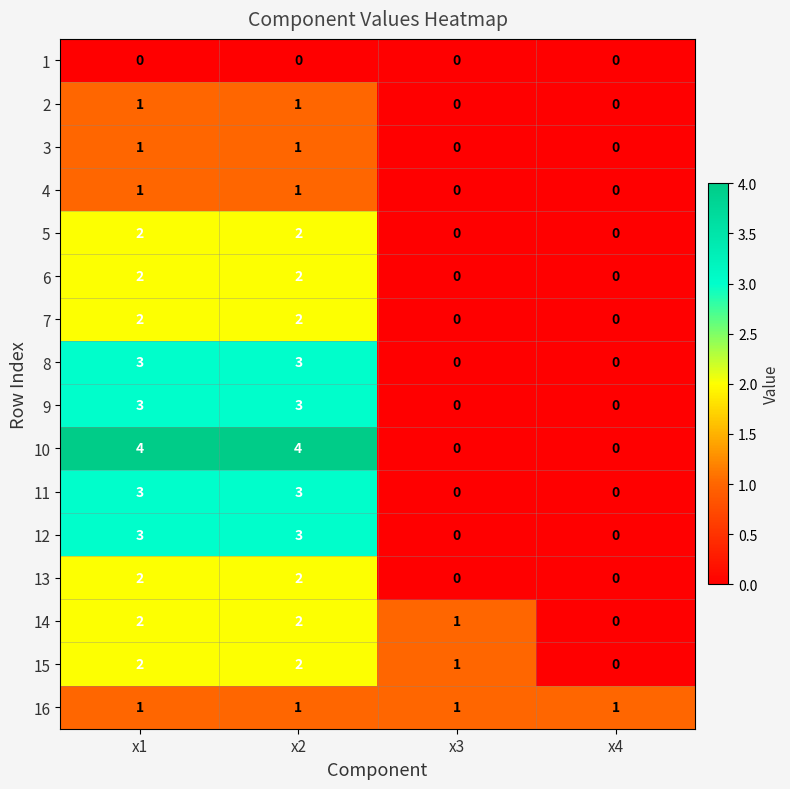

Count the number of data series in this chart.

16